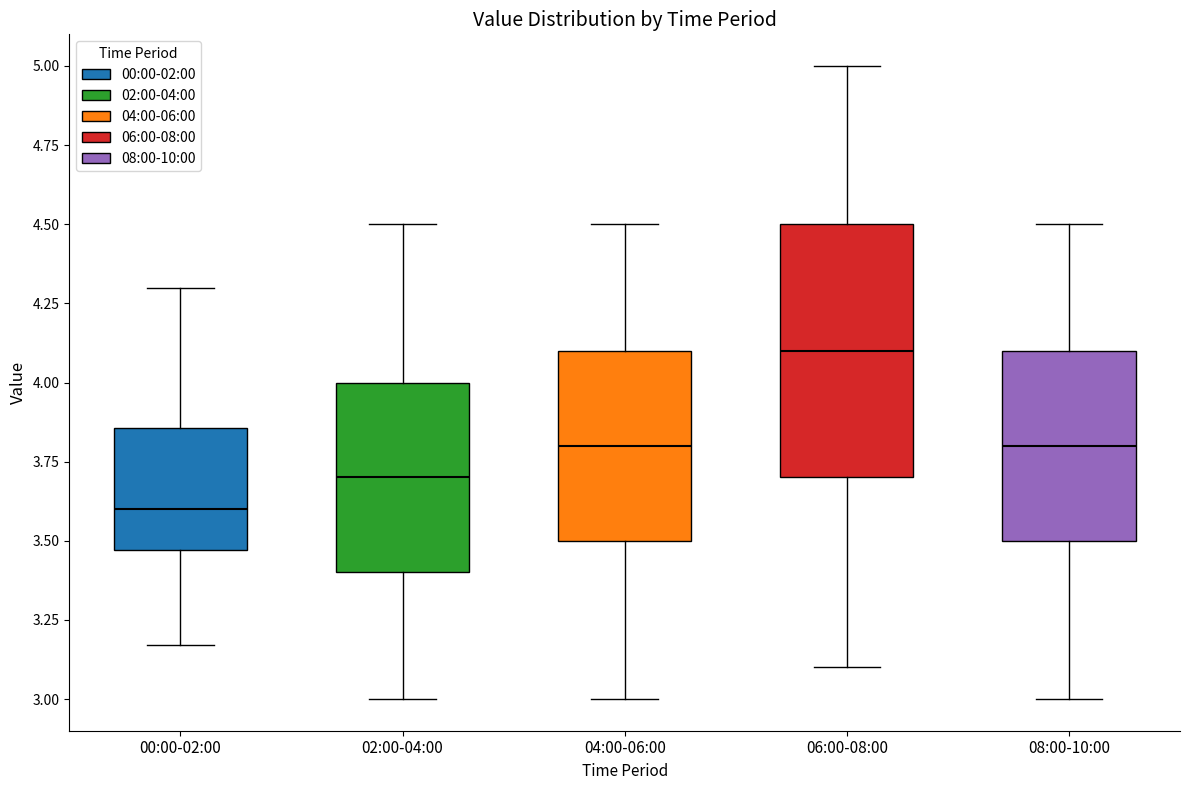

Reading left to right, read every box against the y-axis: the position of its median line, the range the box covers, and the ends of its whiskers. The values are not printed on the chart, so give them approximately, as read against the axis.

00:00-02:00: median 3.60, box 3.45 to 3.85, whiskers 3.15 to 4.30
02:00-04:00: median 3.70, box 3.40 to 4.00, whiskers 3.00 to 4.50
04:00-06:00: median 3.80, box 3.50 to 4.10, whiskers 3.00 to 4.50
06:00-08:00: median 4.10, box 3.70 to 4.50, whiskers 3.10 to 5.00
08:00-10:00: median 3.80, box 3.50 to 4.10, whiskers 3.00 to 4.50